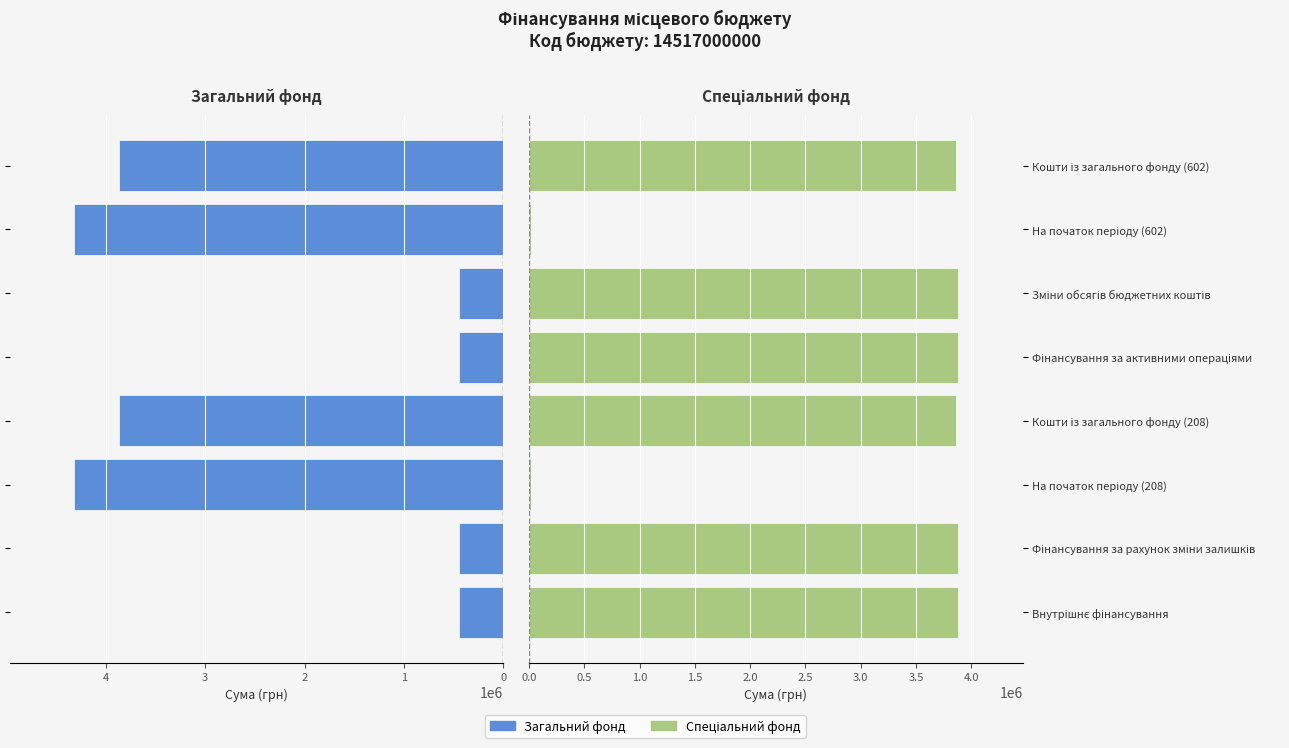

How many bars are there in total?

16